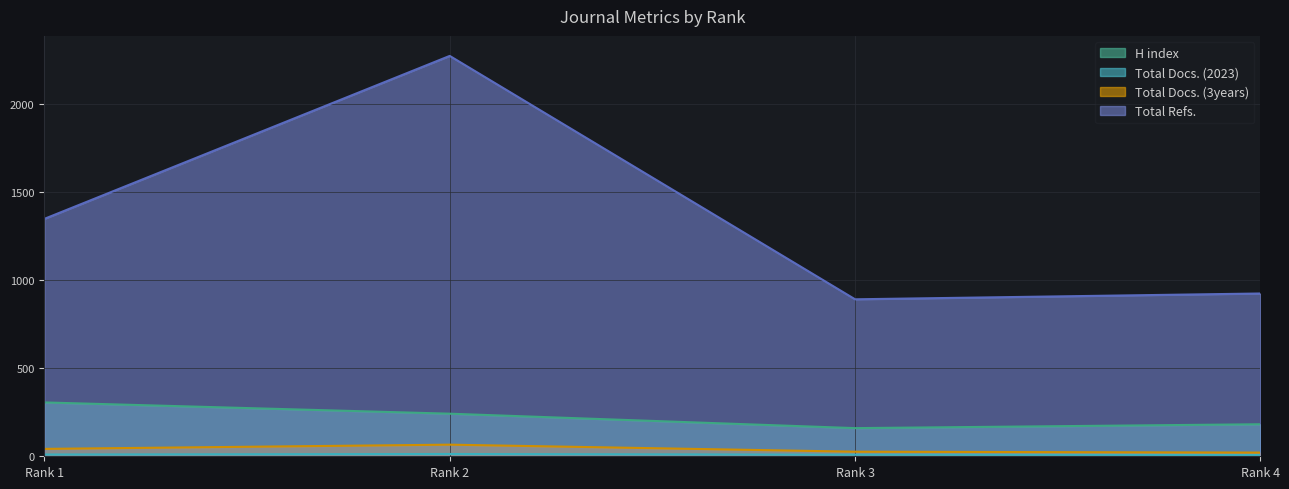

What is the value of the Total Docs. (3years) point at the 4th from the left?

21